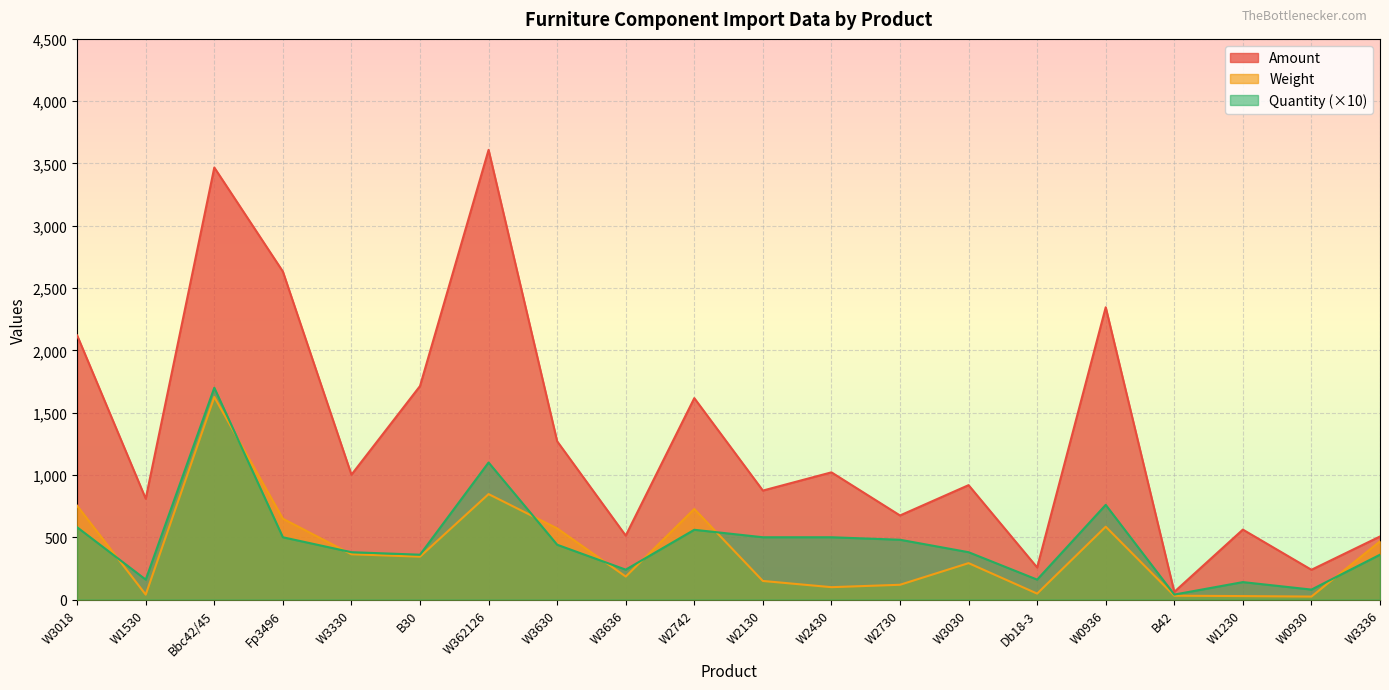

How many lines are shown in the chart?

3